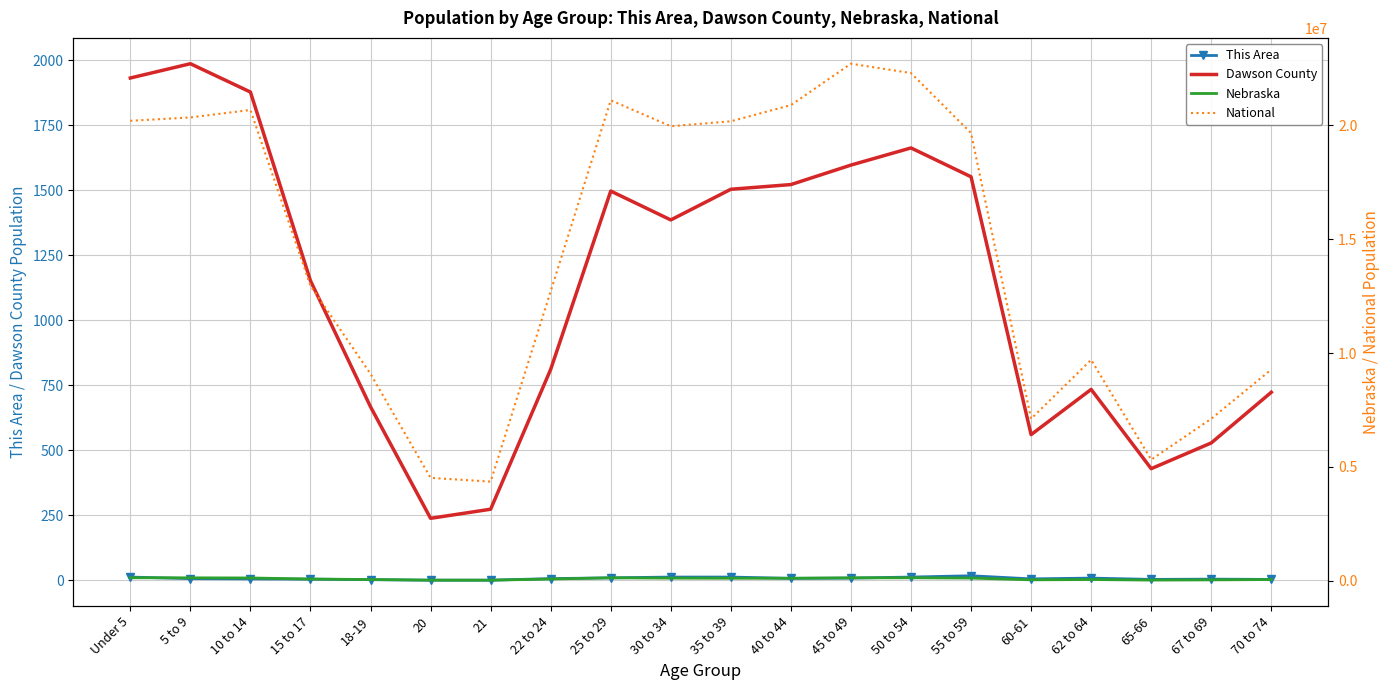

List the labels in order of Nebraska value, largest first.

Under 5, 50 to 54, 25 to 29, 5 to 9, 45 to 49, 10 to 14, 55 to 59, 30 to 34, 40 to 44, 35 to 39, 22 to 24, 15 to 17, 70 to 74, 62 to 64, 18-19, 60-61, 67 to 69, 65-66, 20, 21